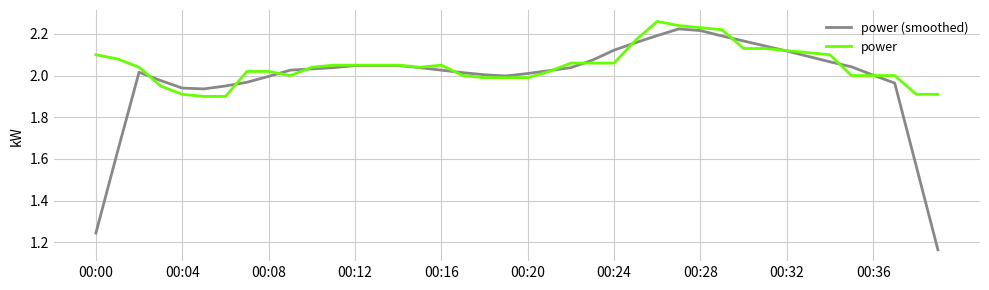

List the series in order of their overall mean, highest first.

power, power (smoothed)